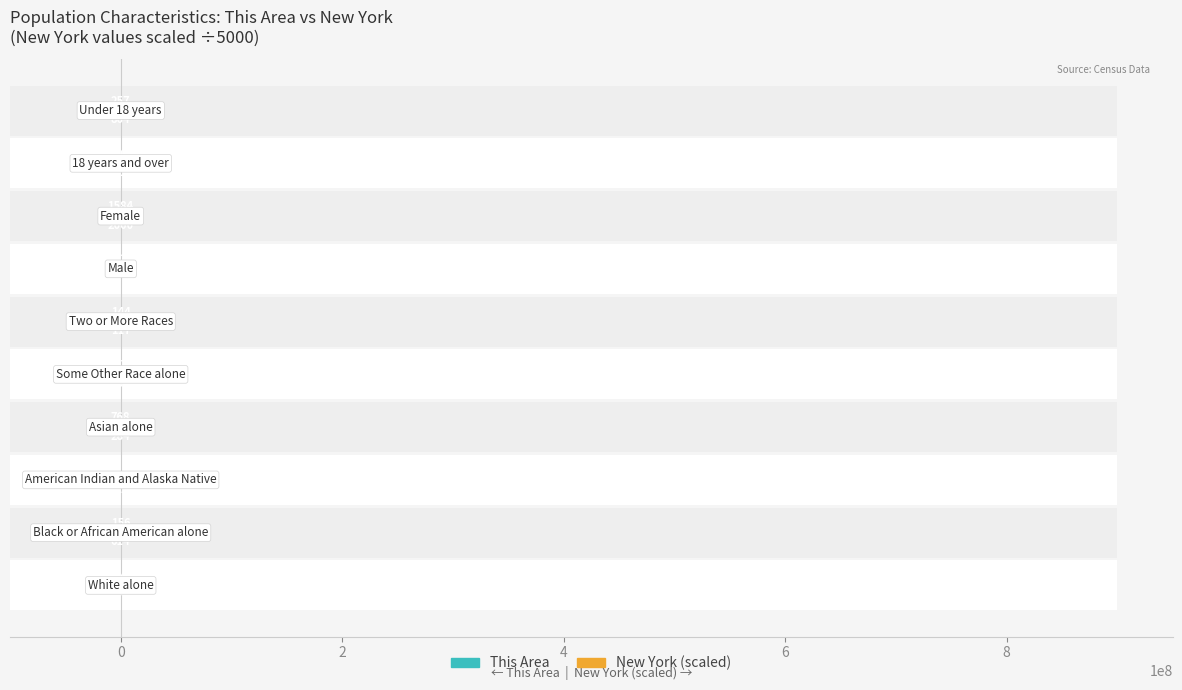

What is the difference between the second highest and second lowest values in the This Area series?

2252.0